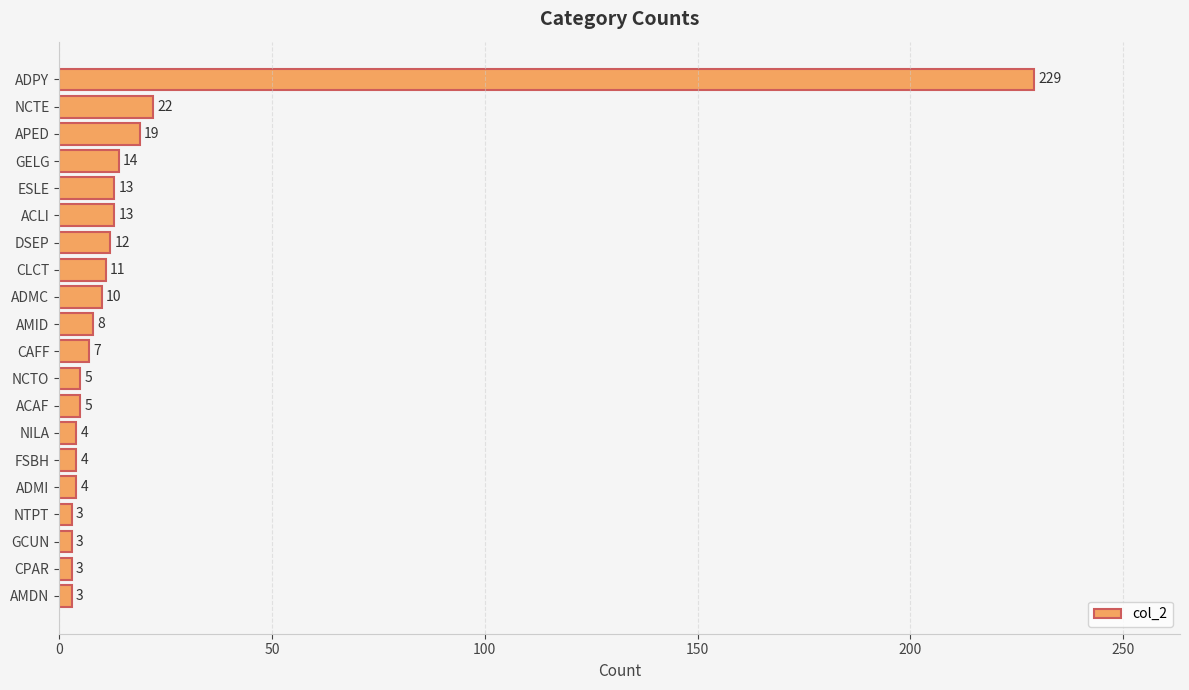

What is the difference between the second highest and second lowest values?

19